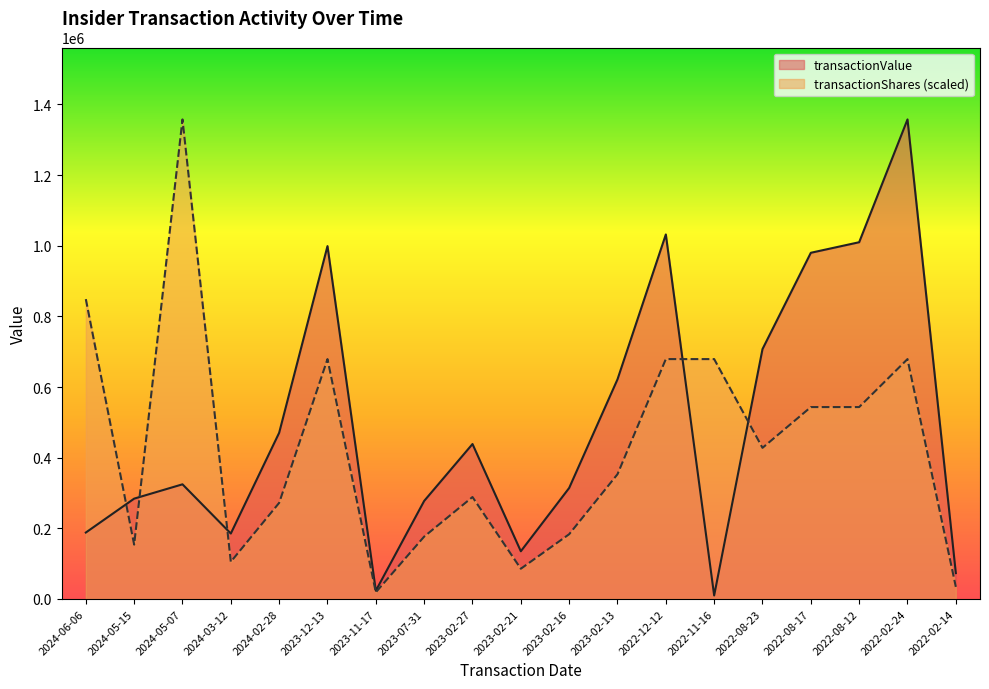

Rank the series at 2023-12-13 from highest to lowest value.

transactionValue, transactionShares (scaled)